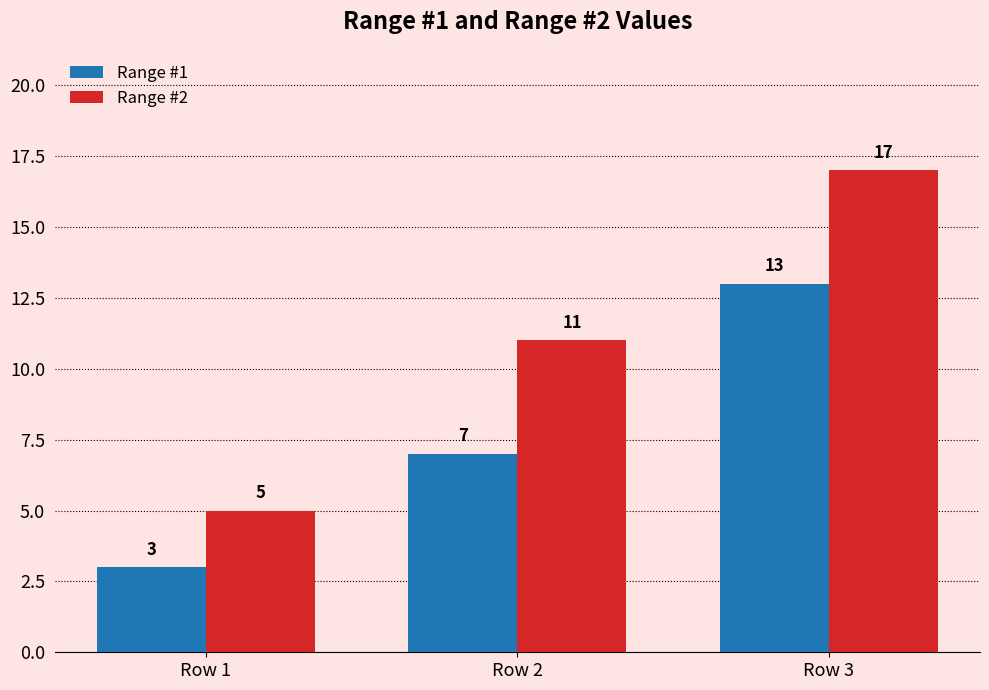

What is the difference between the maximum and second lowest values in the Range #2 series?

6